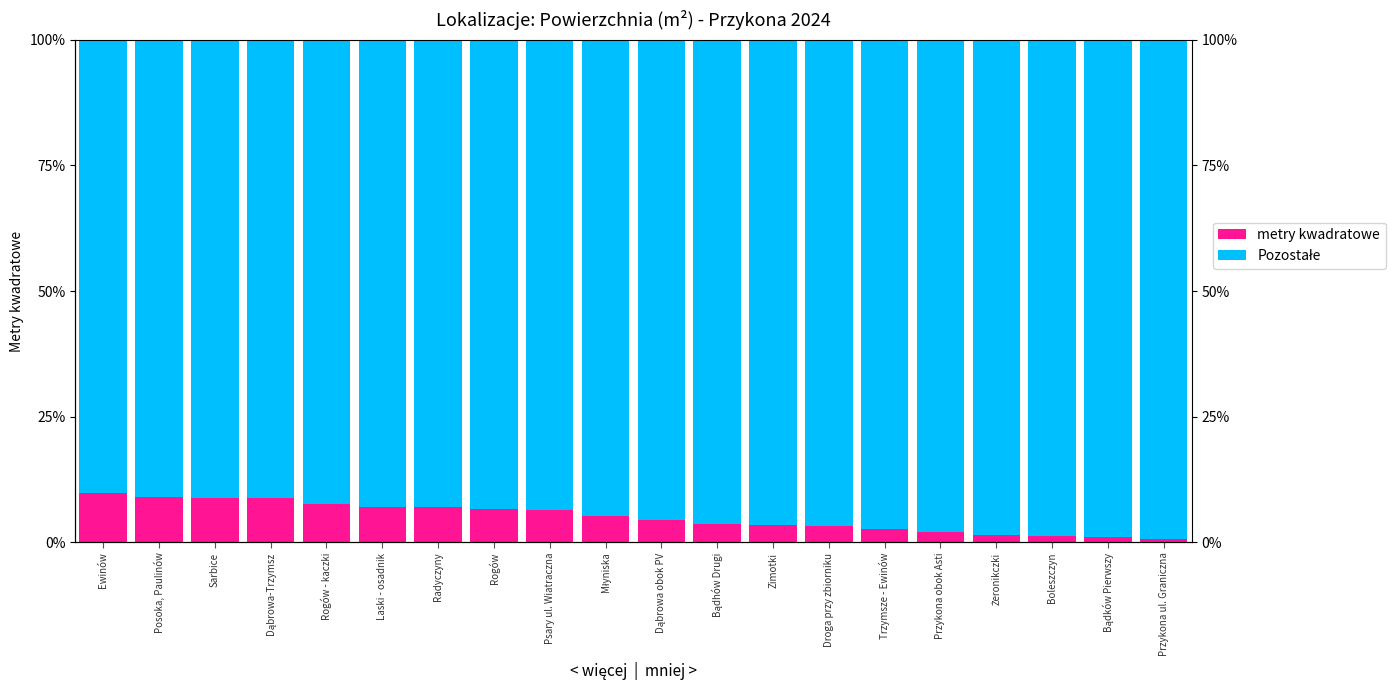

What is the difference between the second highest and second lowest values in the Pozostałe series?

8.1